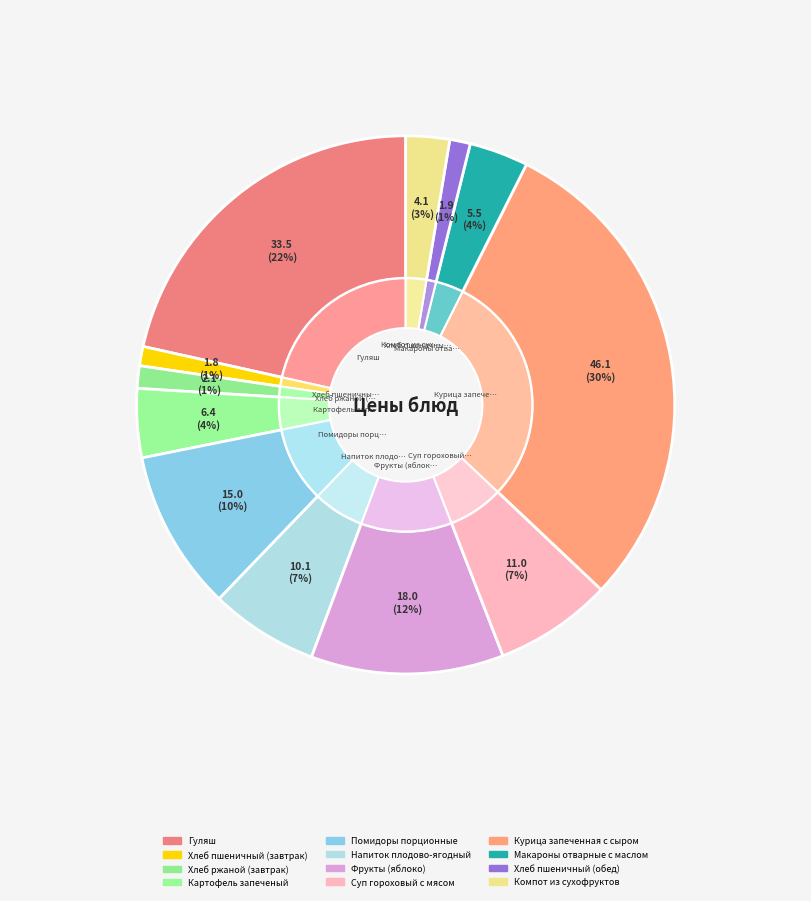

Is there a majority slice in this chart?

No